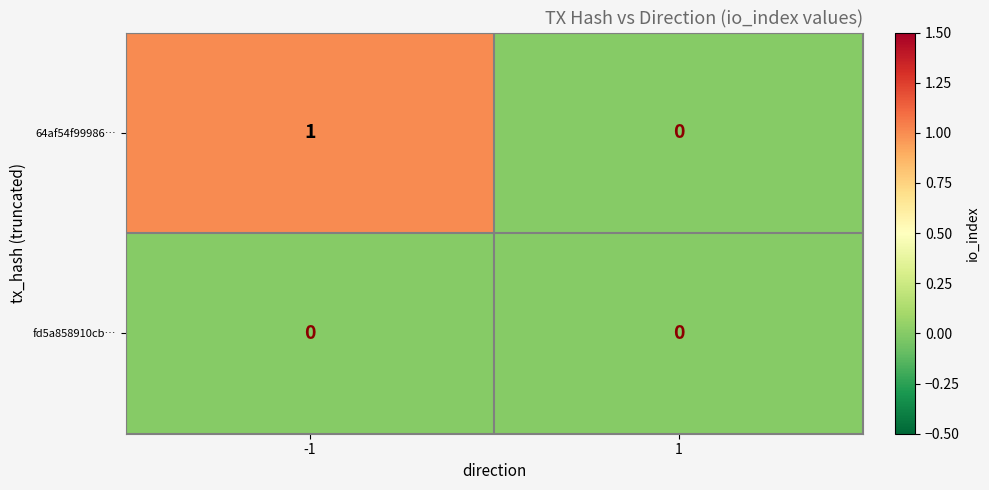

The fd5a858910cb… series shows 0 at 1. True or false?

True